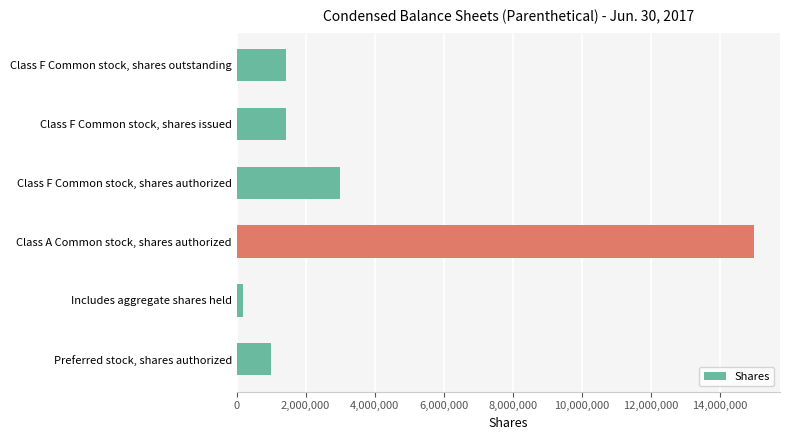

Which has a higher value, Class A Common stock, shares authorized or Preferred stock, shares authorized?

Class A Common stock, shares authorized